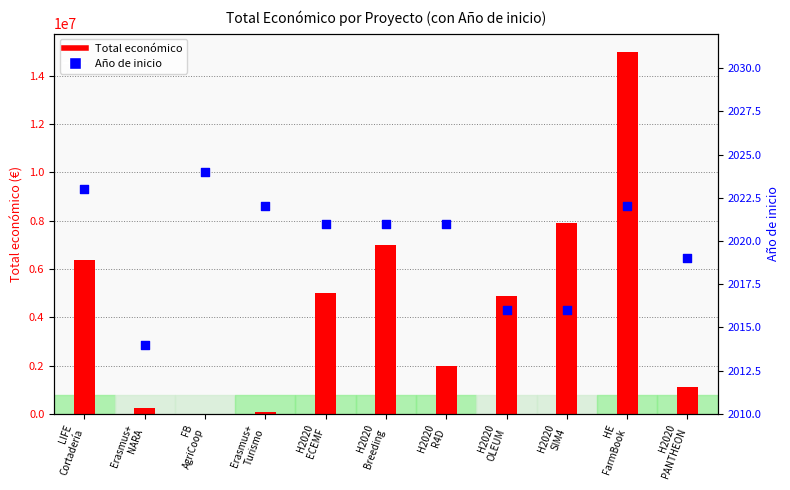

What is the change in value from LIFE
Cortadería to Erasmus+
Turismo?

-1